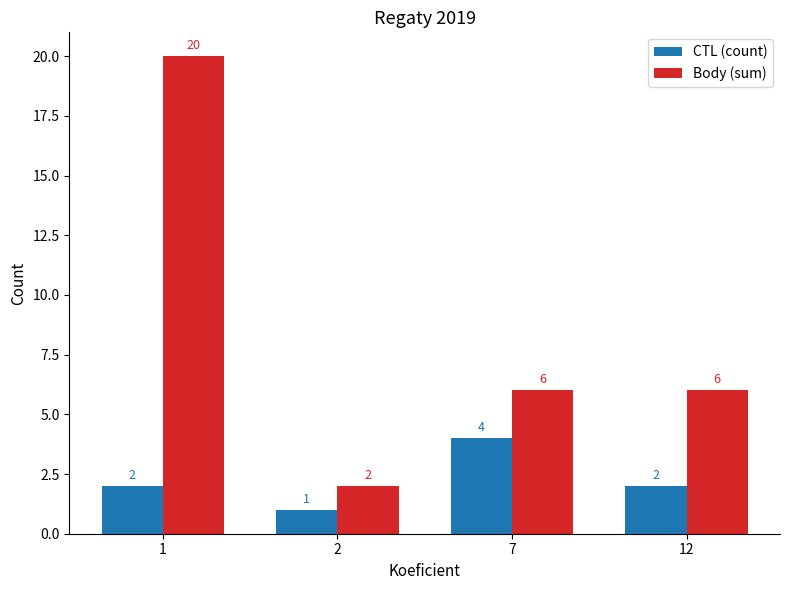

What is the maximum value shown in the chart?

20